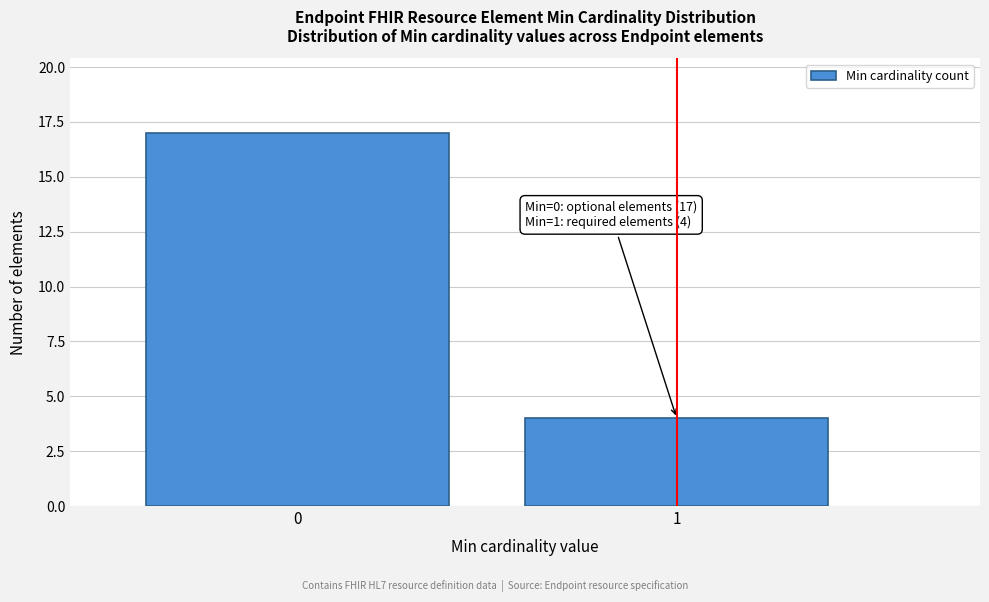

Reading left to right, transcribe all the data shown in this chart.

0=17	1=4